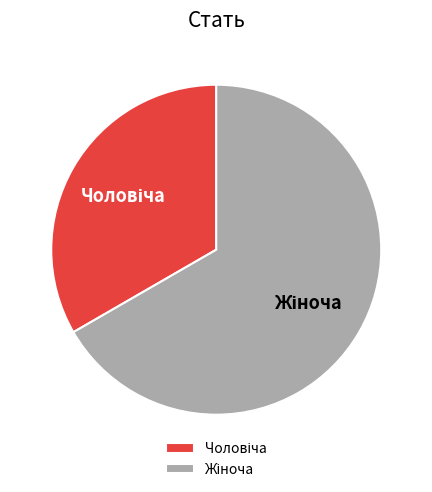

Is there any slice that represents more than half of the pie?

Yes